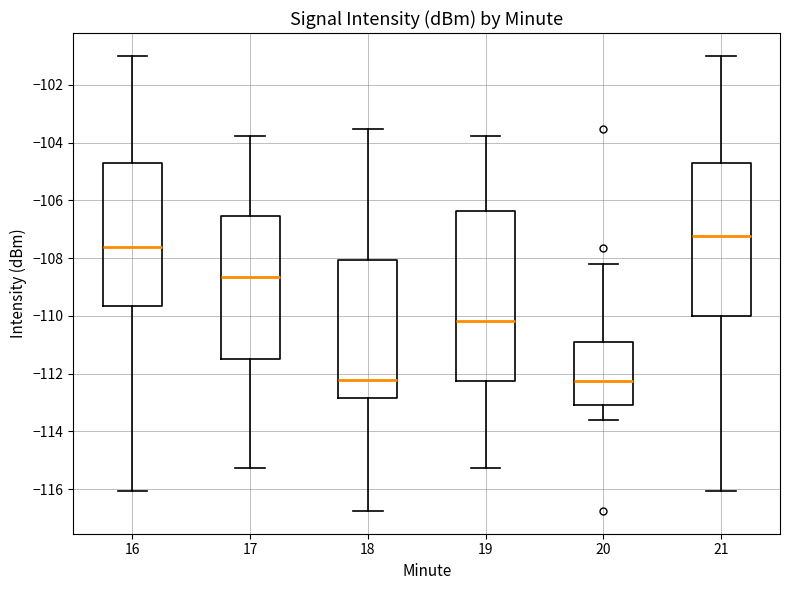

Reading left to right, read every box against the y-axis: the position of its median line, the range the box covers, and the ends of its whiskers. The values are not printed on the chart, so give them approximately, as read against the axis.

16: median -107.6, box -109.6 to -104.6, whiskers -116.0 to -101.0
17: median -108.6, box -111.4 to -106.6, whiskers -115.2 to -103.8
18: median -112.2, box -112.8 to -108.0, whiskers -116.8 to -103.6
19: median -110.2, box -112.2 to -106.4, whiskers -115.2 to -103.8
20: median -112.2, box -113.0 to -111.0, whiskers -113.6 to -108.2
21: median -107.2, box -110.0 to -104.6, whiskers -116.0 to -101.0